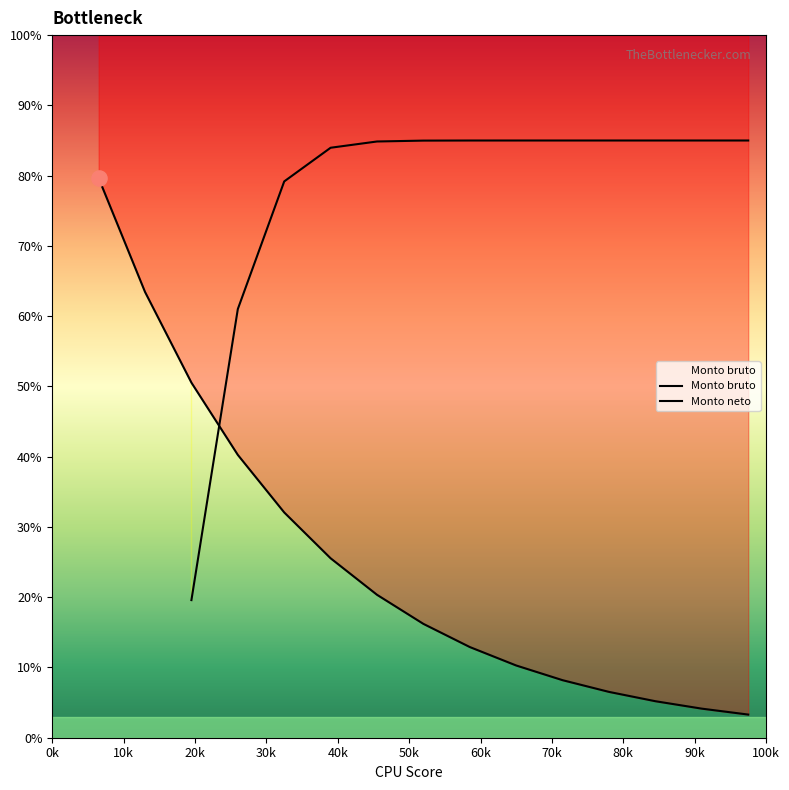

Which series has the widest spread of Y values?

Monto bruto